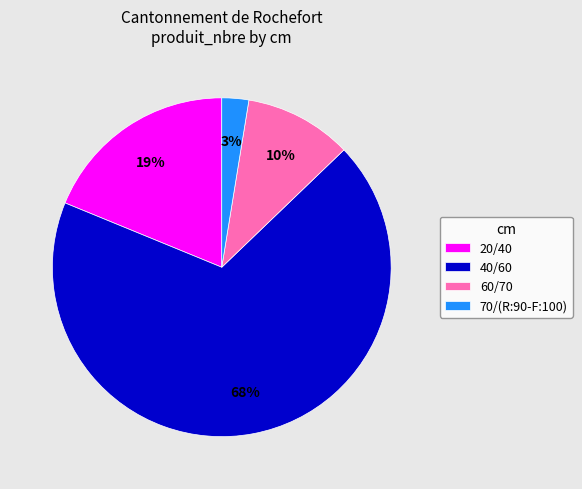

Which slice is the largest?

40/60